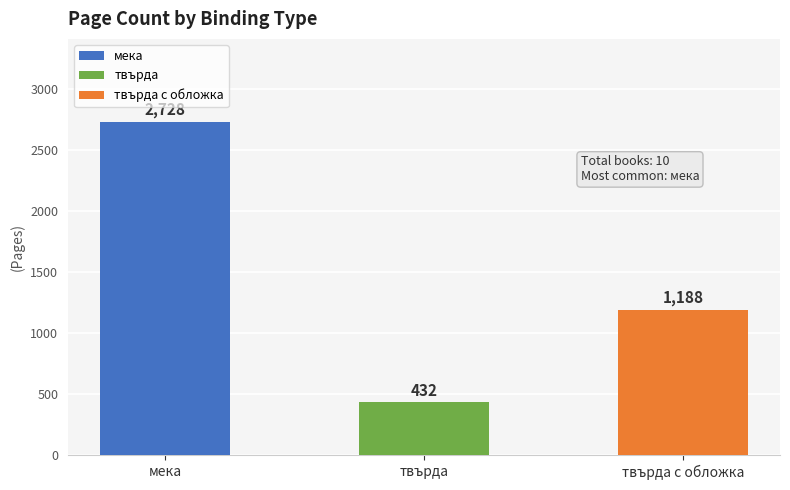

What is the sum of all values?

4348